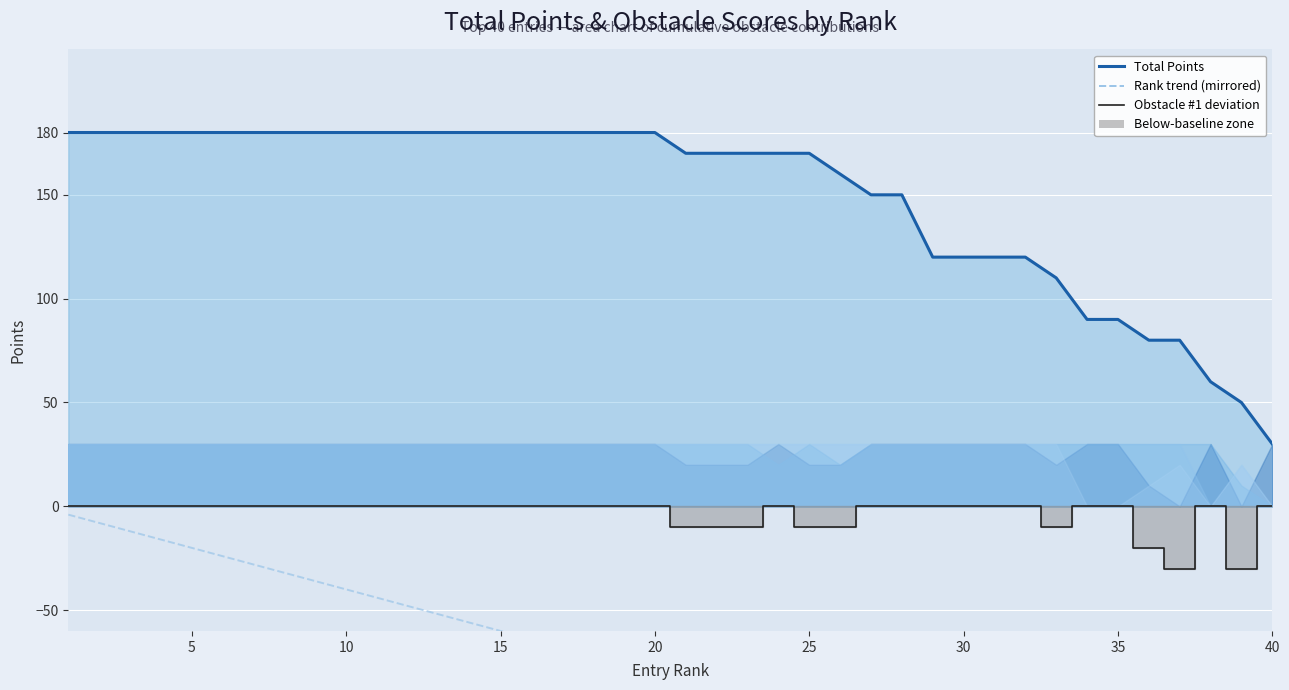

What value does the Rank trend (mirrored) series have at 20?

-84